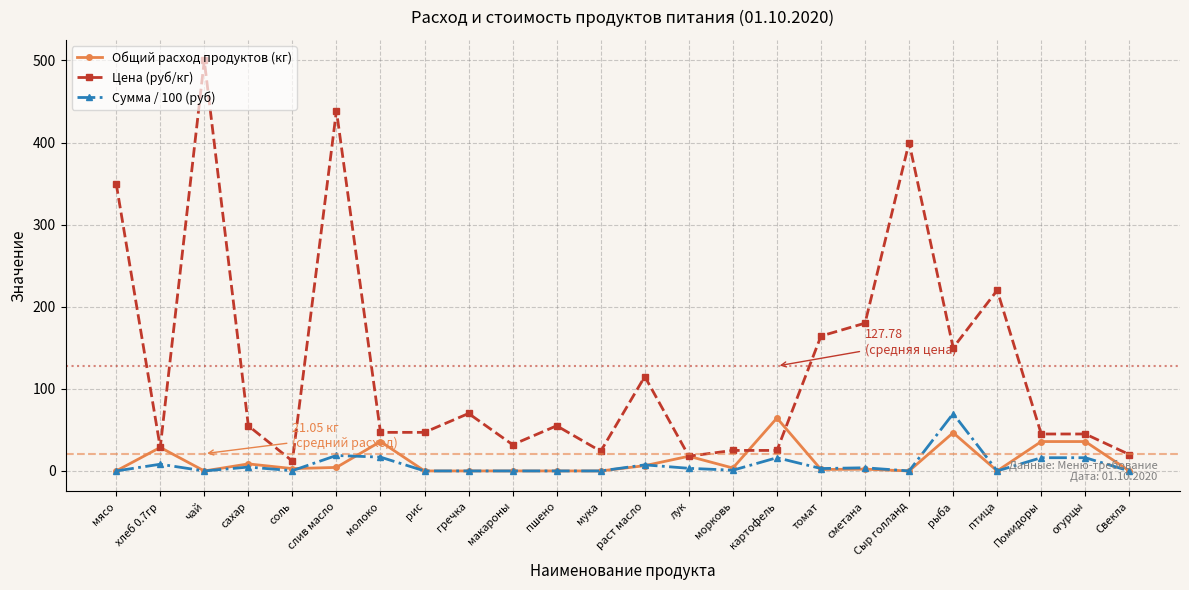

What is the difference between the second highest and minimum values in the Цена (руб/кг) series?

426.9